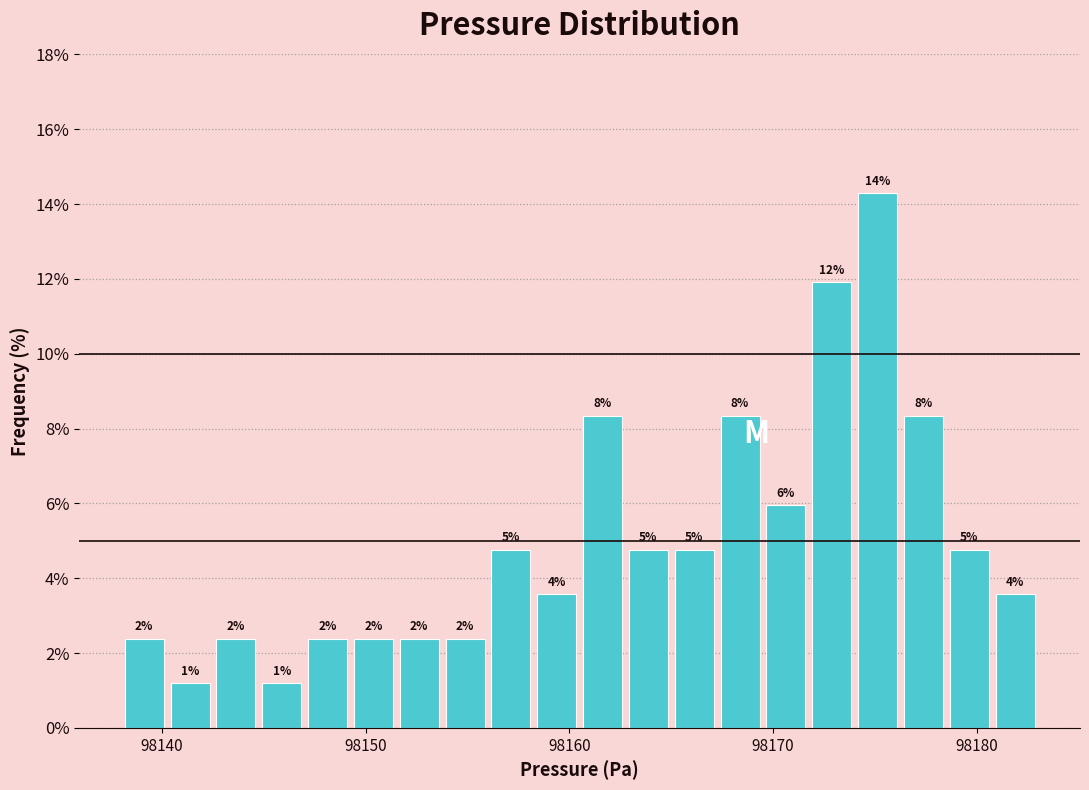

Read against the x-axis, roughly where is the centre of the tallest bar?

98175